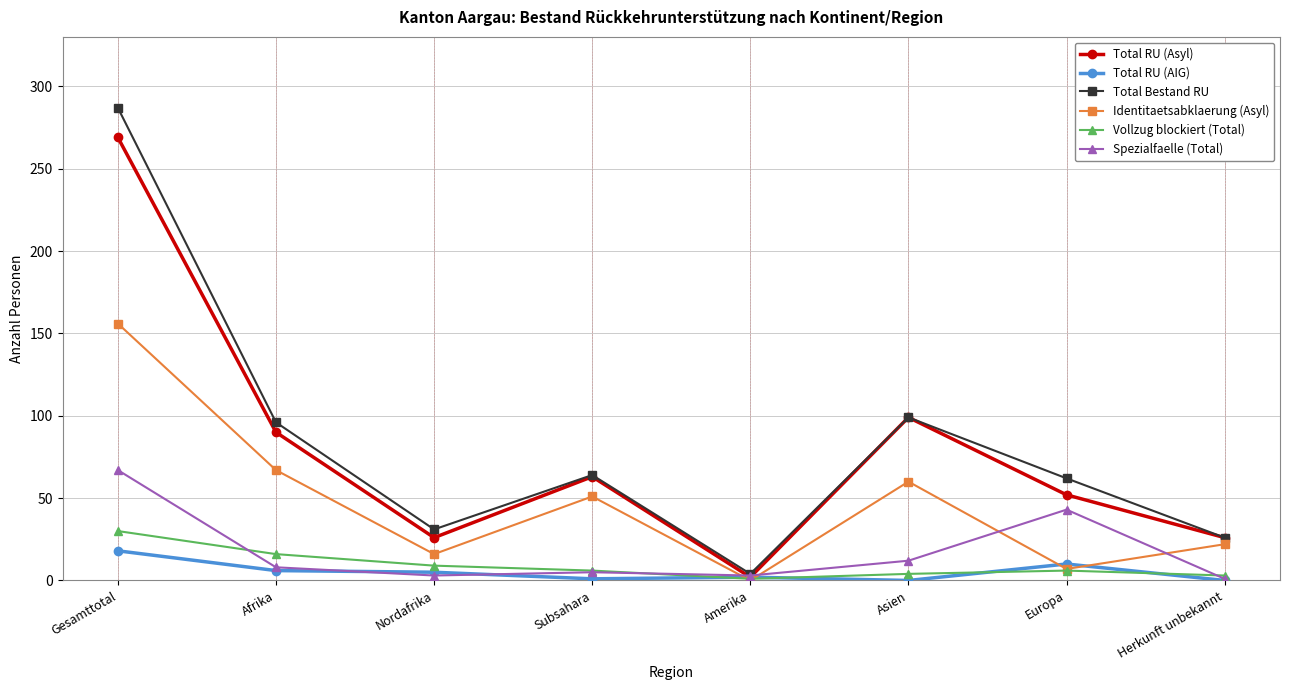

How many lines are shown in the chart?

6